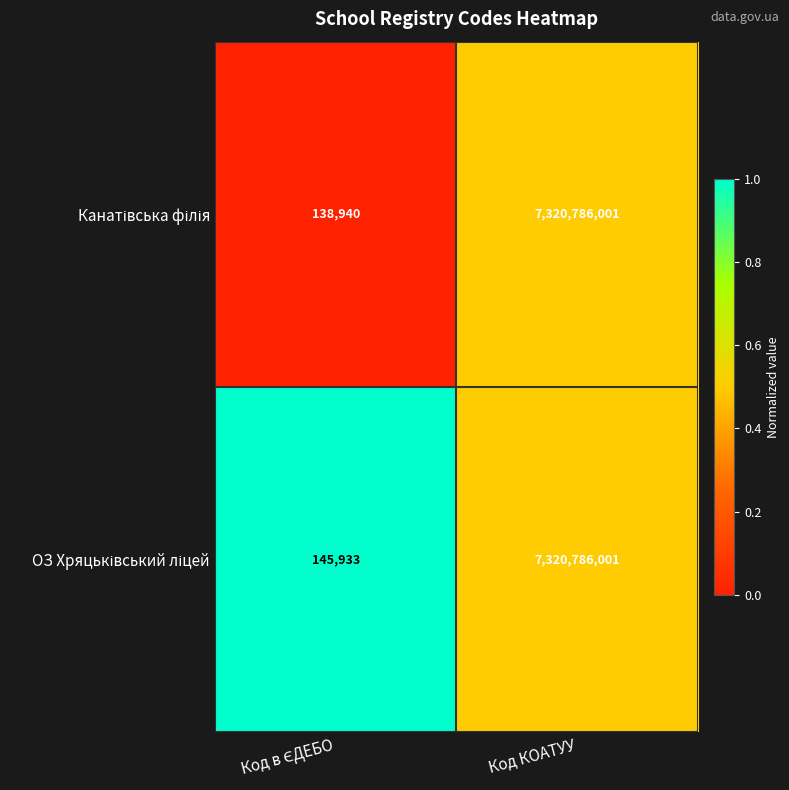

What is the greatest value displayed?

7320786001